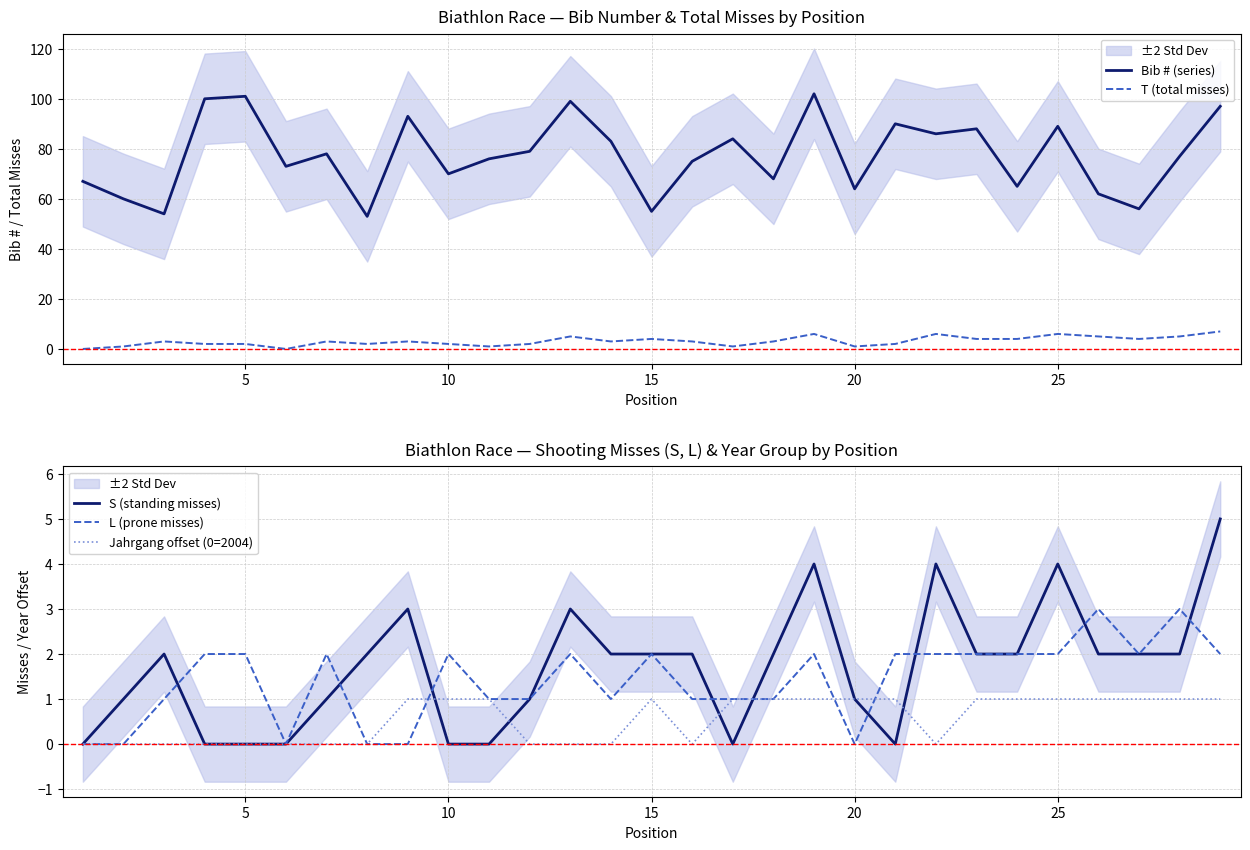

The L (prone misses) series shows 3 at 25. True or false?

False